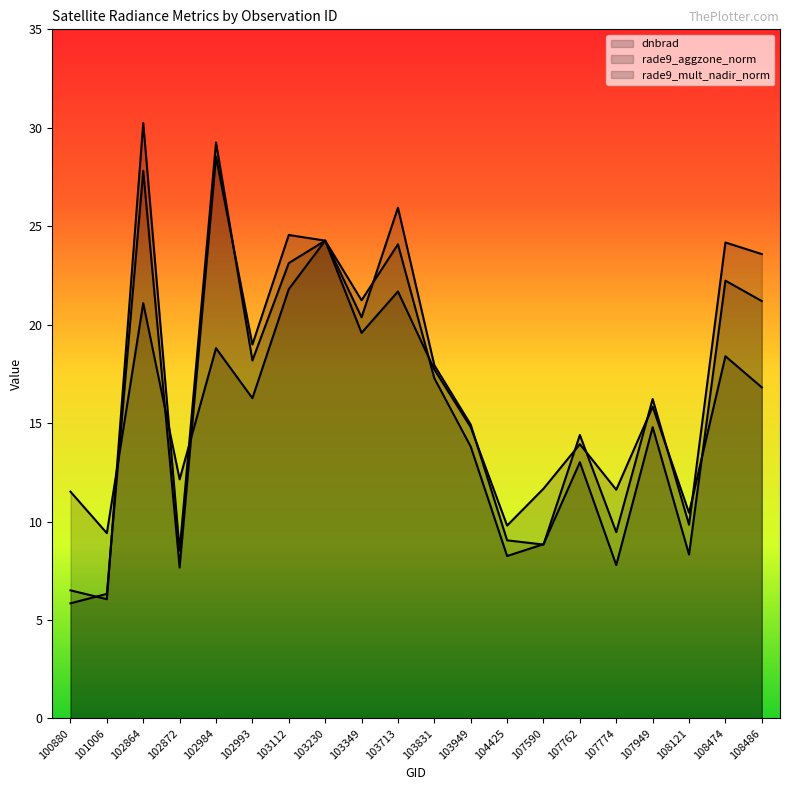

What is the total value across all series at 103112?

69.5